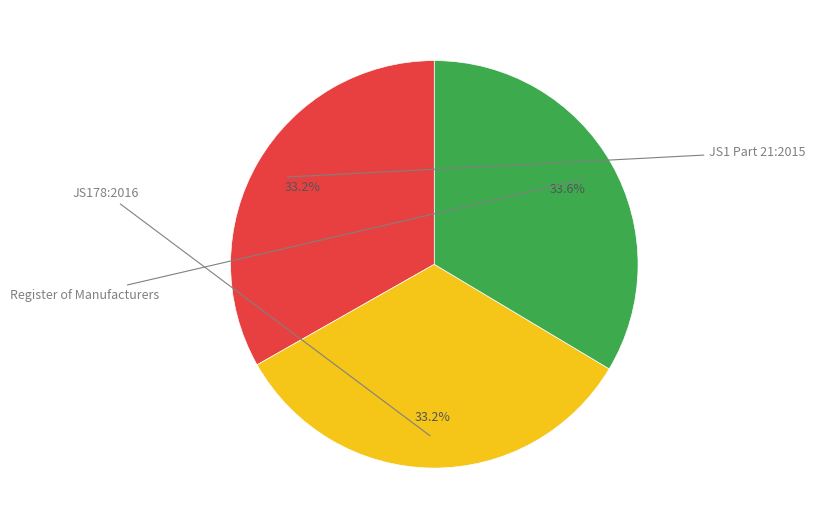

Is there a majority slice in this chart?

No